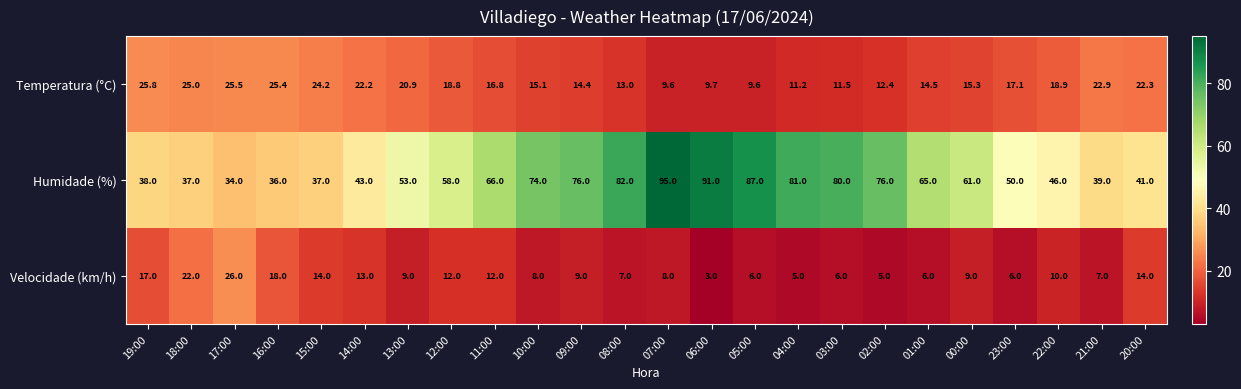

At 02:00, list the series in order from smallest to largest.

Velocidade (km/h), Temperatura (°C), Humidade (%)